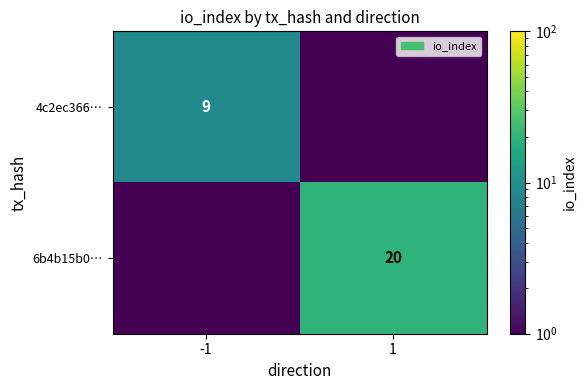

What is the minimum value shown in the chart?

0.1